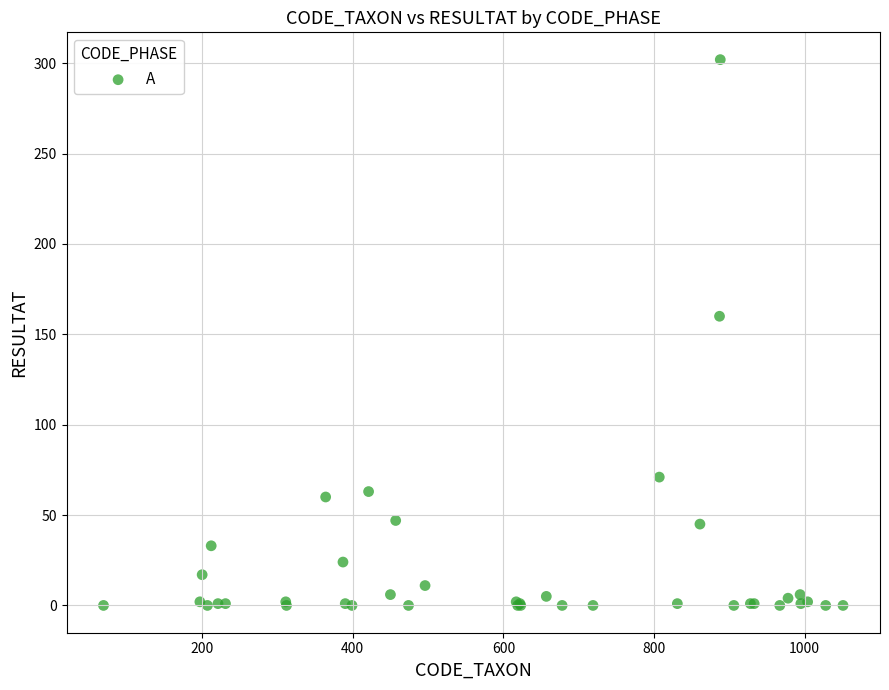

What Y value in the scatter plot is closest to 151?

160